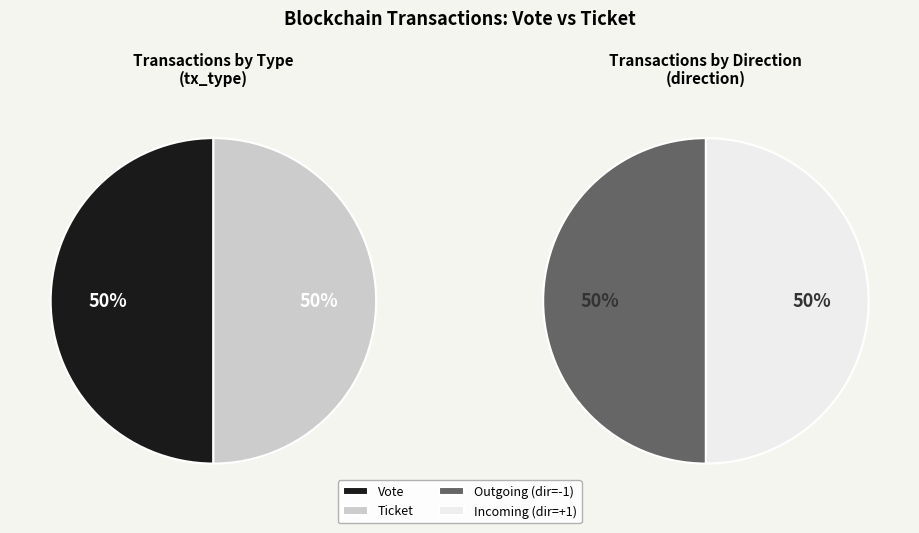

To the nearest percent, what is the average slice percentage?

50%